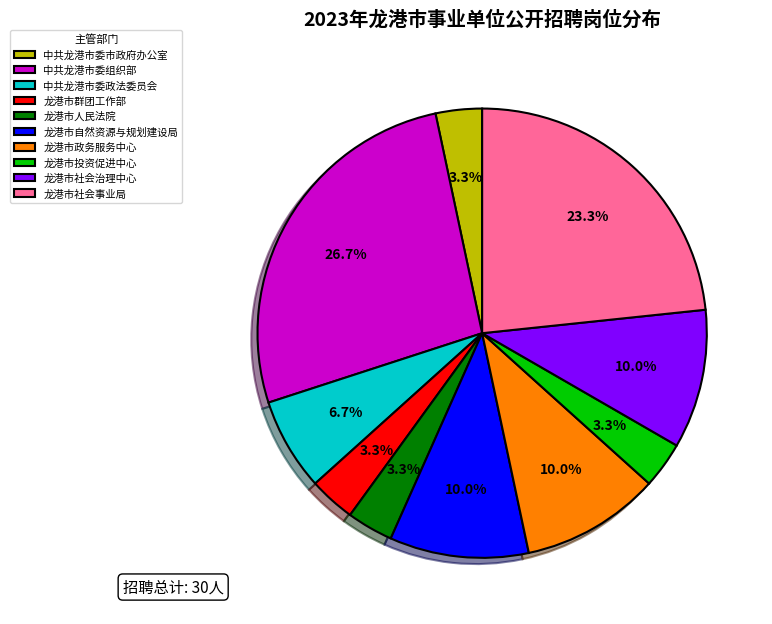

What is the largest slice in the pie chart?

中共龙港市委组织部